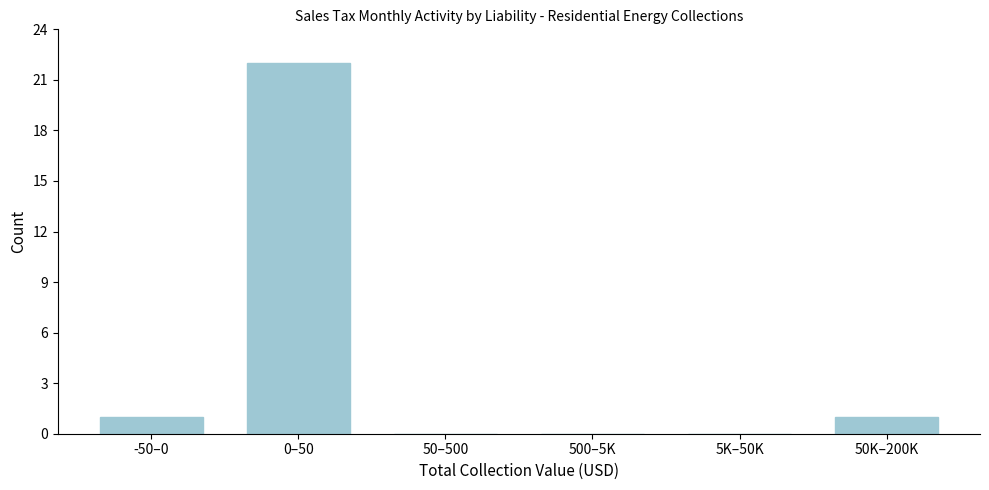

Reading right to left, transcribe all the data shown in this chart.

50K–200K=1	5K–50K=0	500–5K=0	50–500=0	0–50=22	-50–0=1